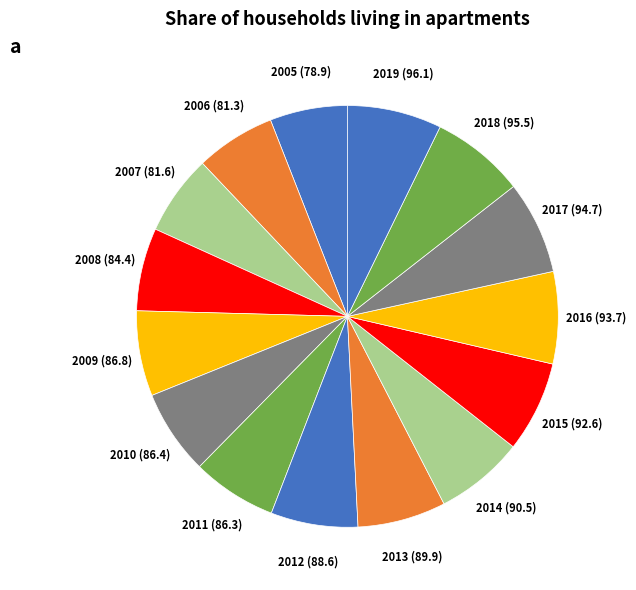

What is the ratio of the value at 2006 (81.3) to the value at 2013 (89.9)?

0.9